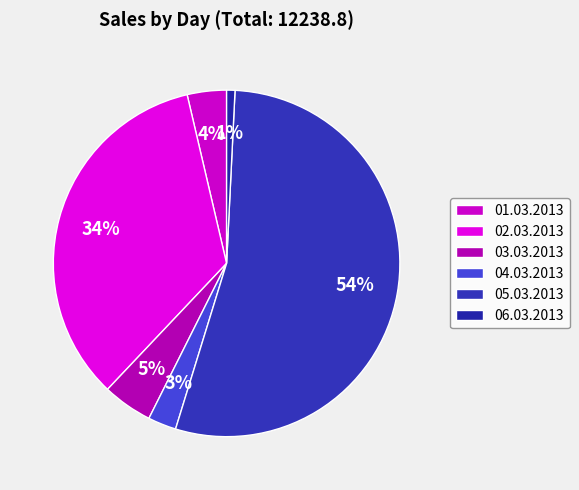

Is the sum of 02.03.2013 and 06.03.2013 greater than half?

No